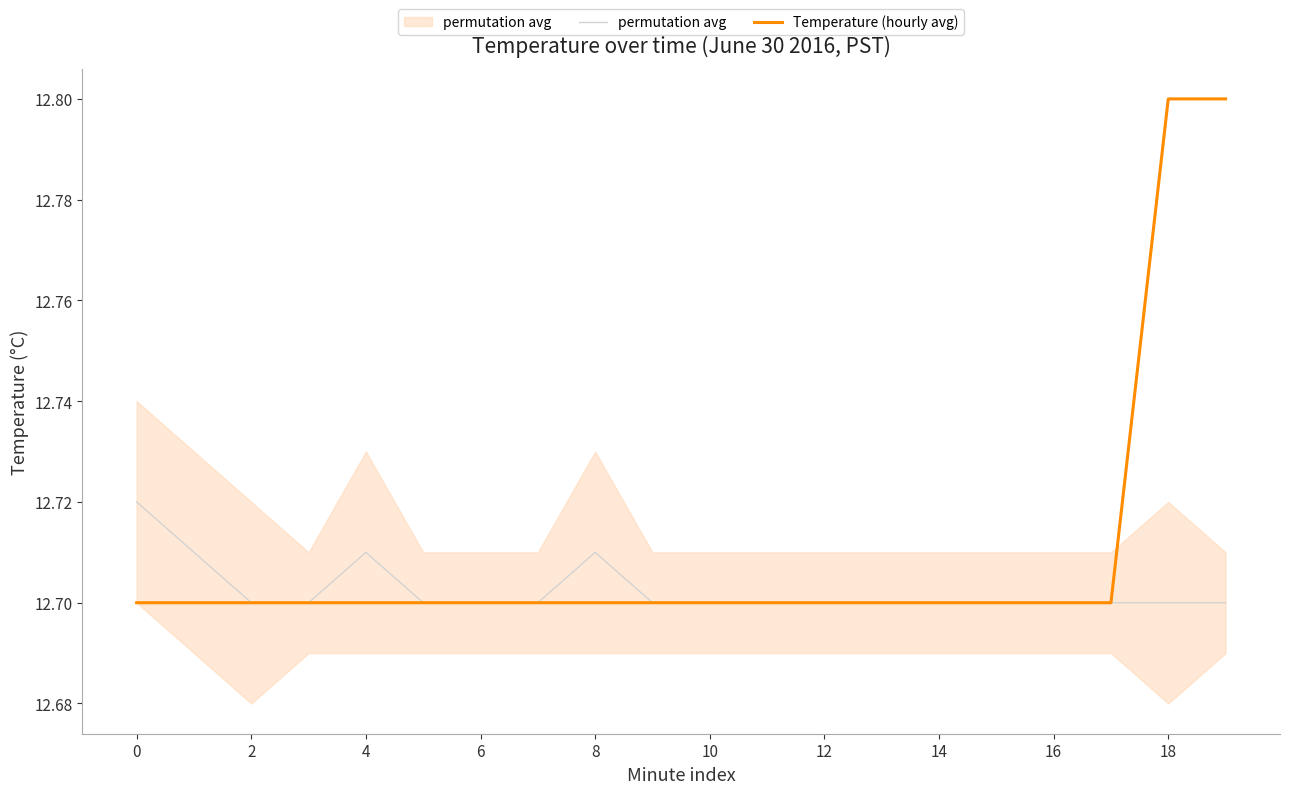

Which series has the largest total across all categories?

Temperature (hourly avg)